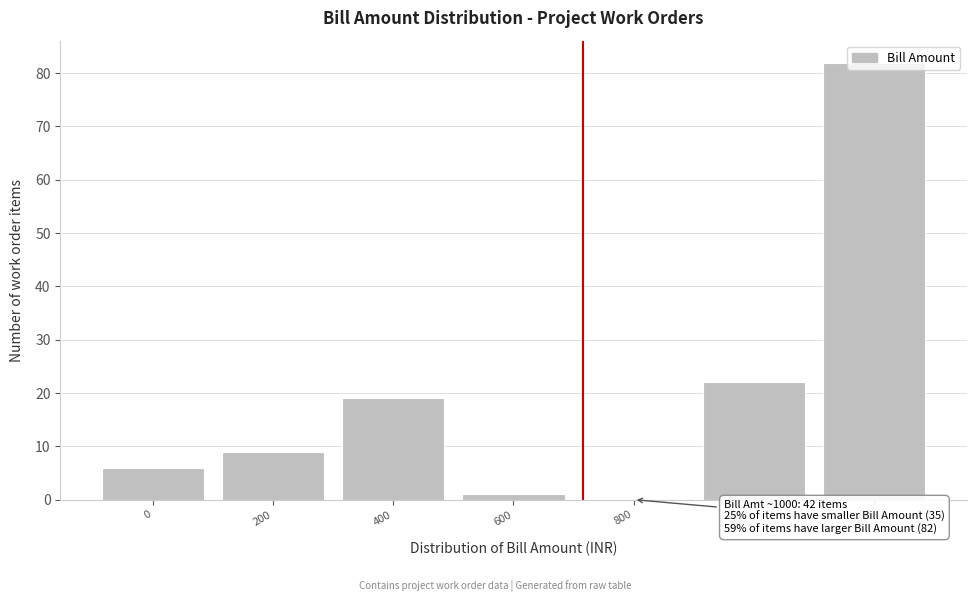

What is the sum of all values?

139